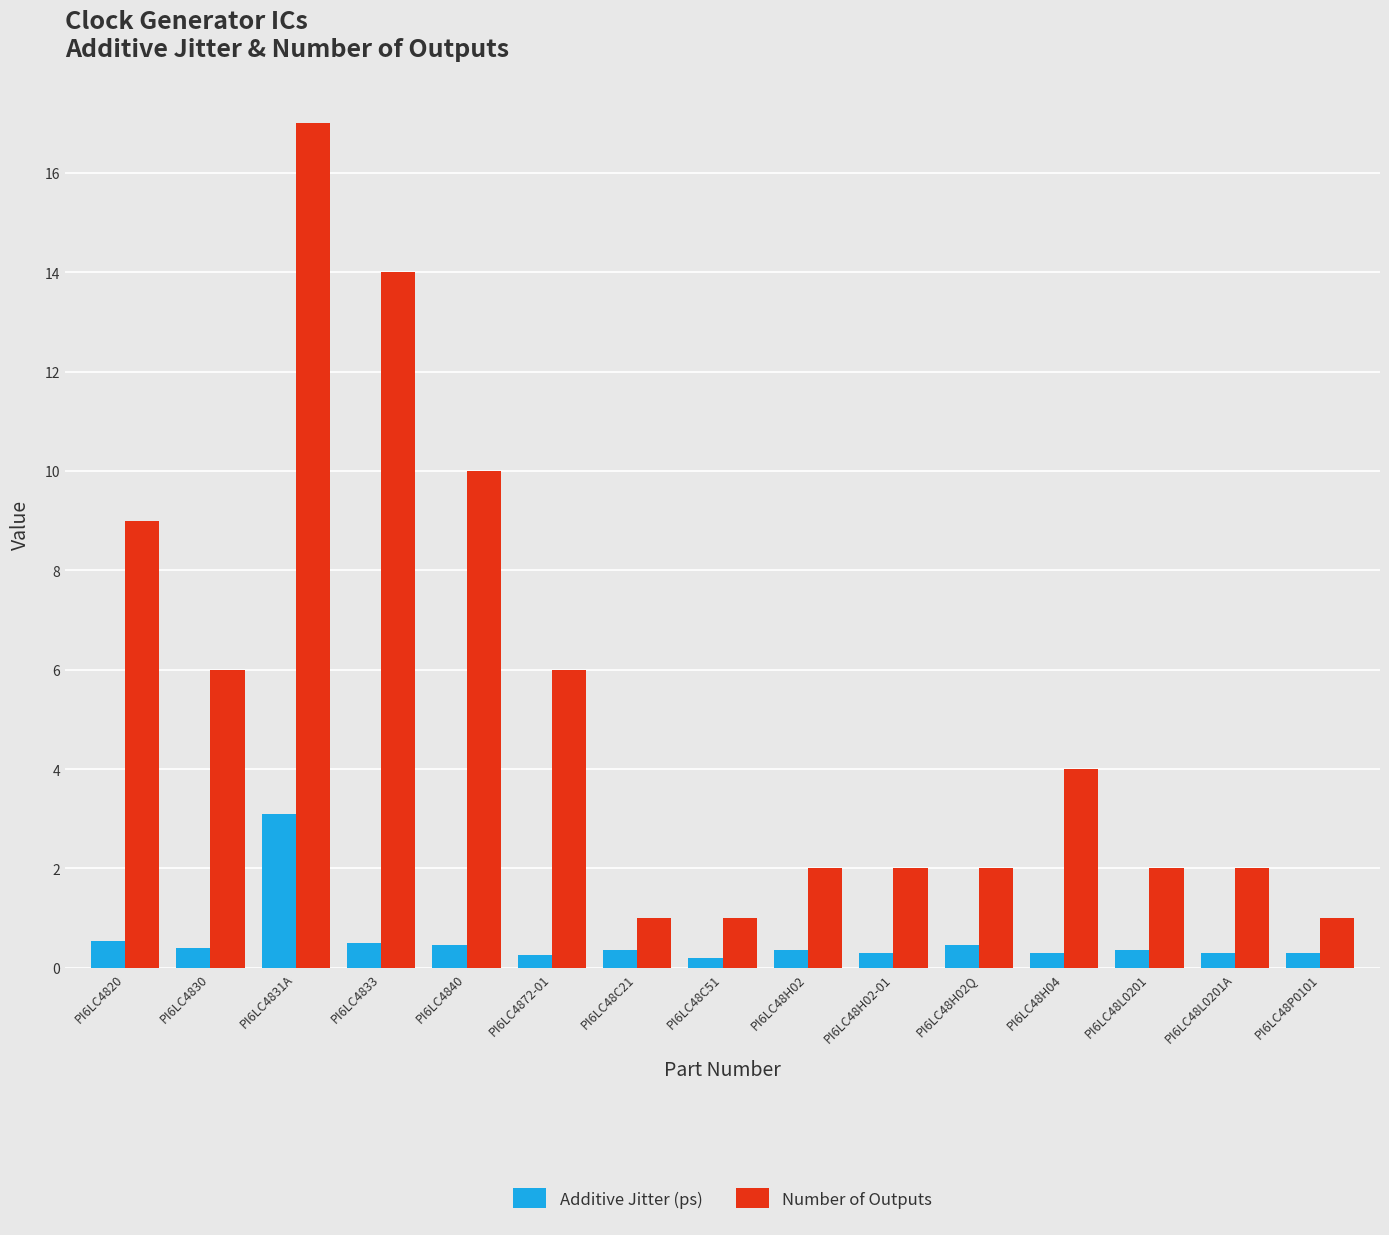

What is the smallest value displayed?

0.2